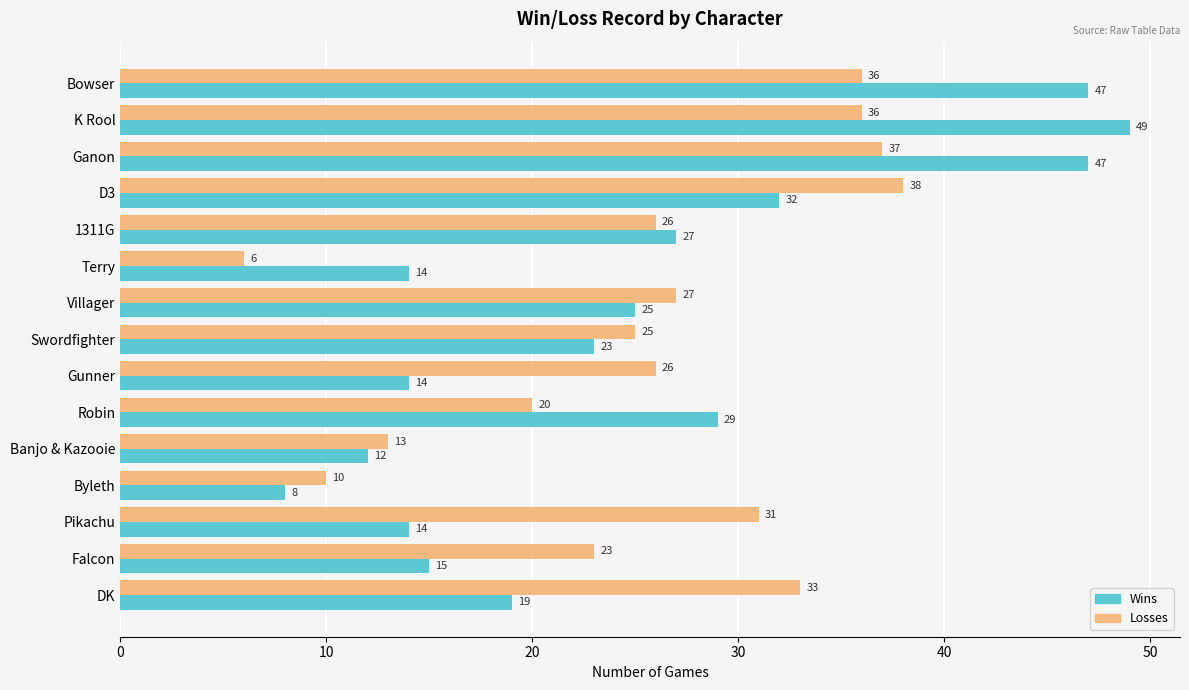

What is the minimum value shown in the chart?

6